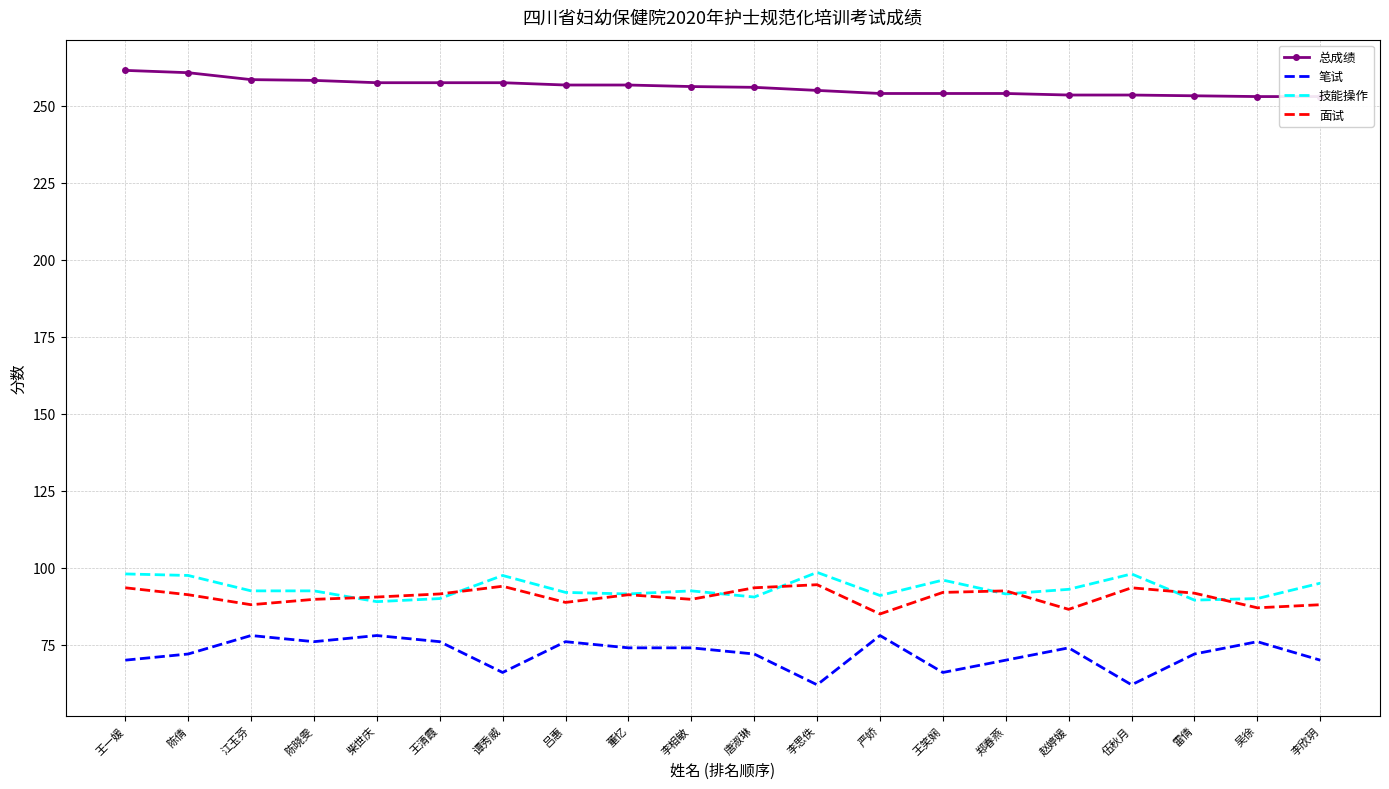

Which series has the widest spread of values?

笔试